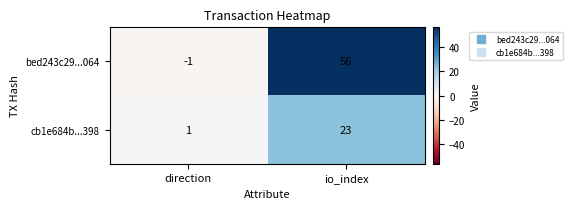

How many data points does each series have?

2